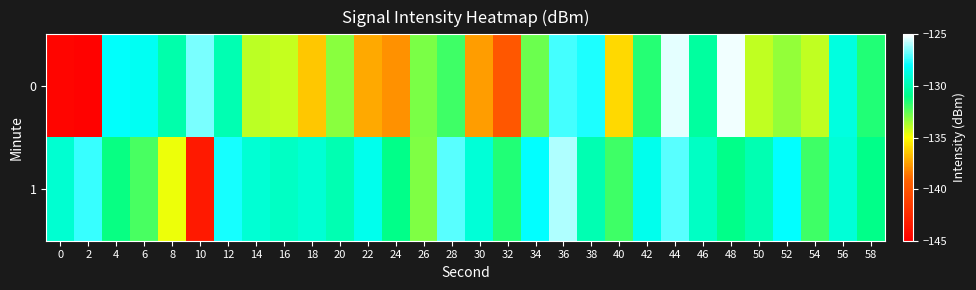

What is the greatest value displayed?

-125.2